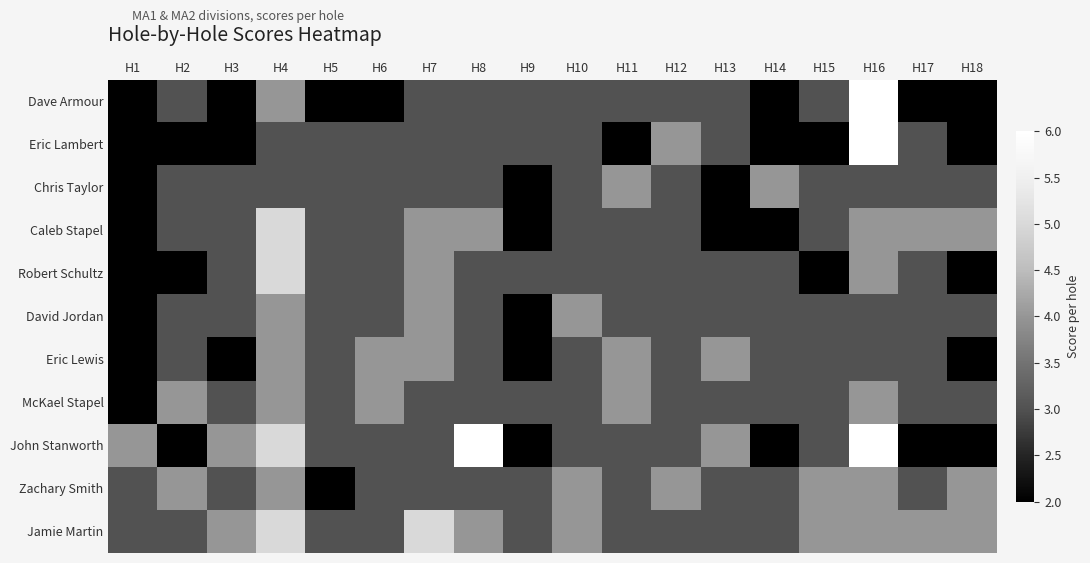

At which category is the sum across all series the highest?

H16